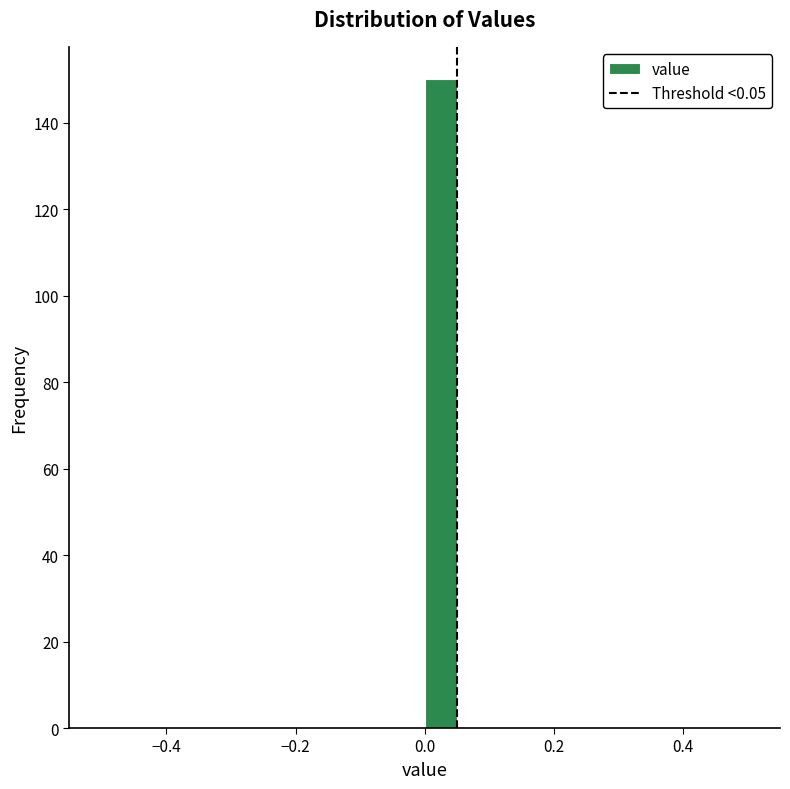

Read against the x-axis, roughly where is the centre of the tallest bar?

0.02